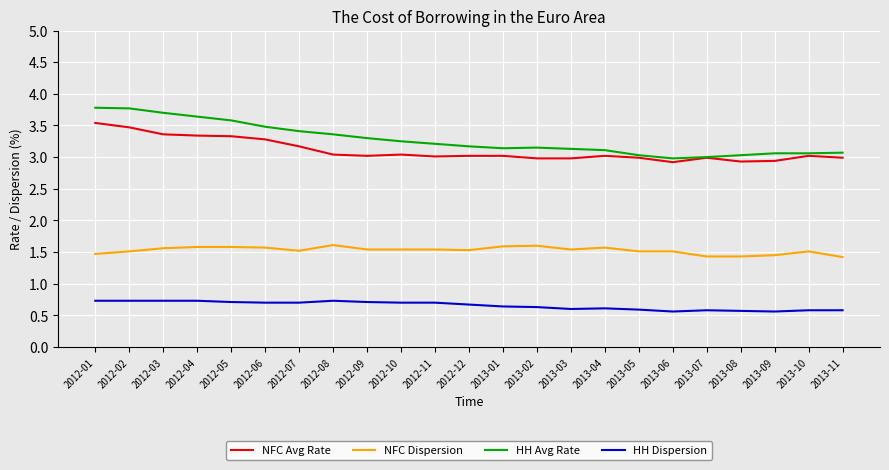

True or false: HH Avg Rate and NFC Dispersion cross at least once.

False